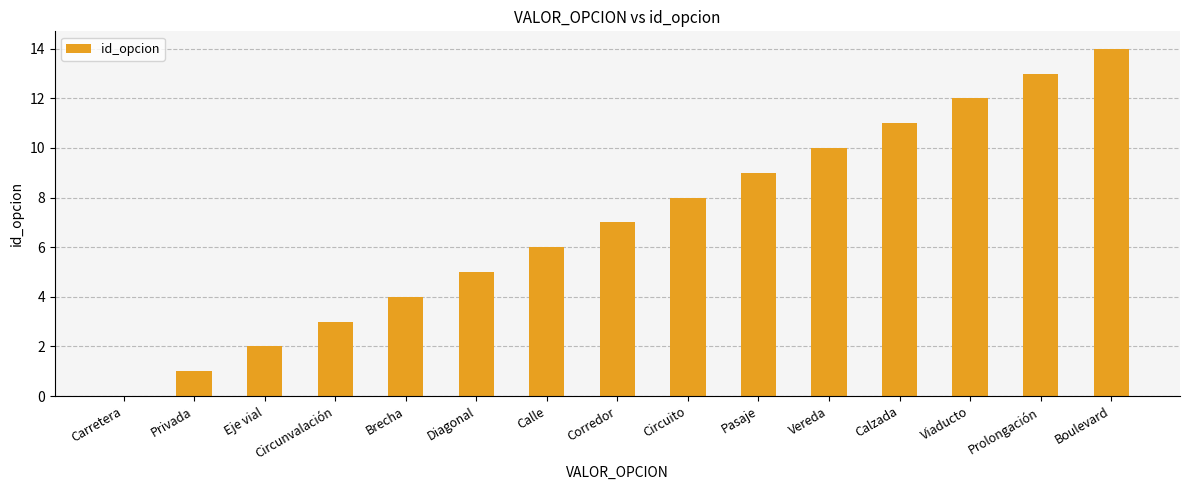

Are the bars horizontal?

No